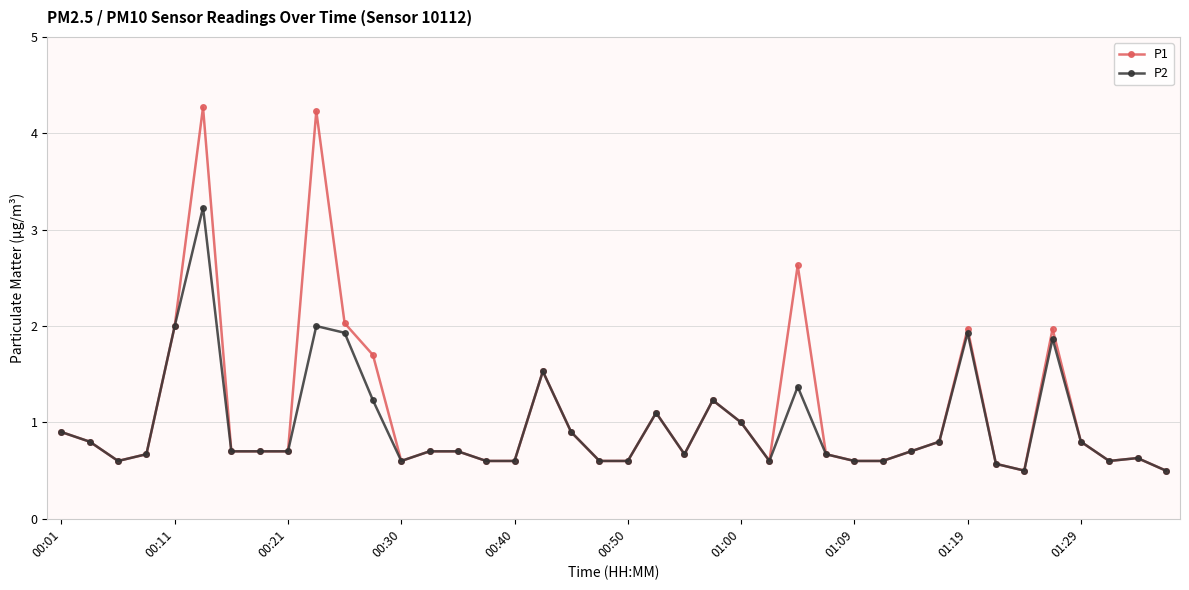

What are all the series names shown in the legend?

P1, P2